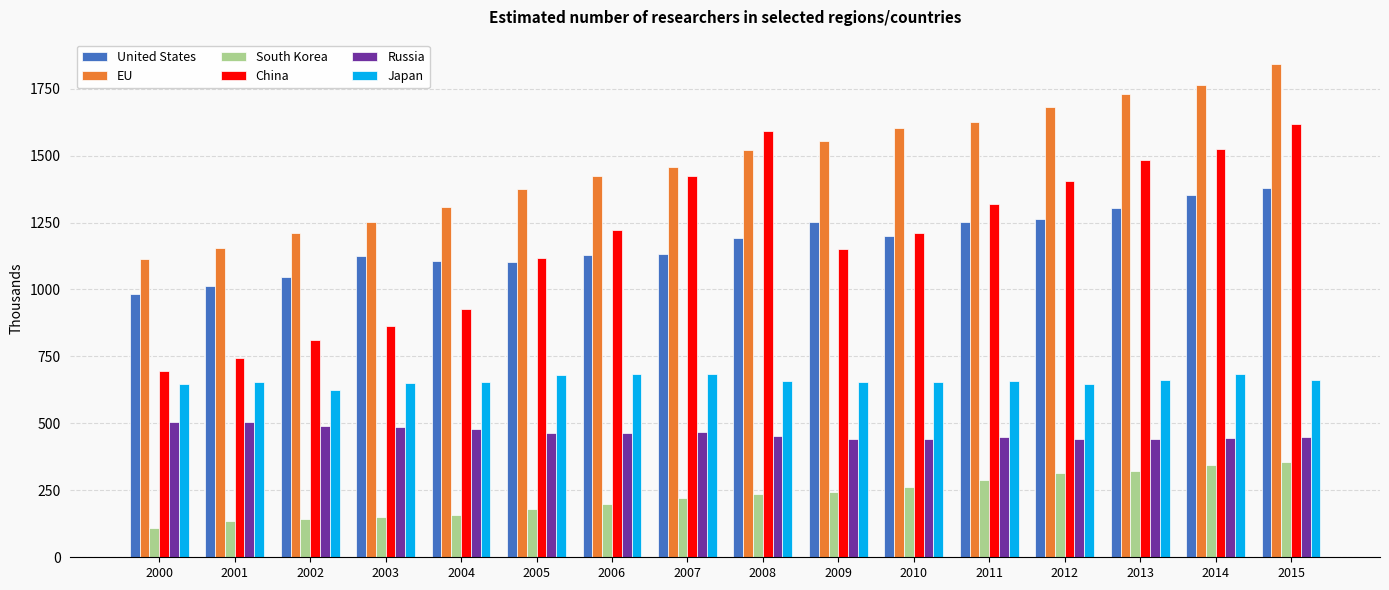

Where does the EU series first go above 1521?

2008